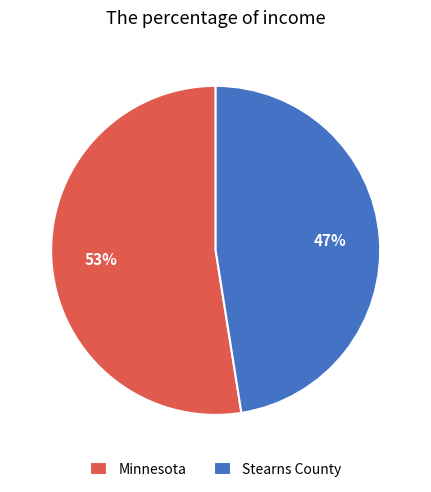

To the nearest percent, what is the average slice percentage?

50%